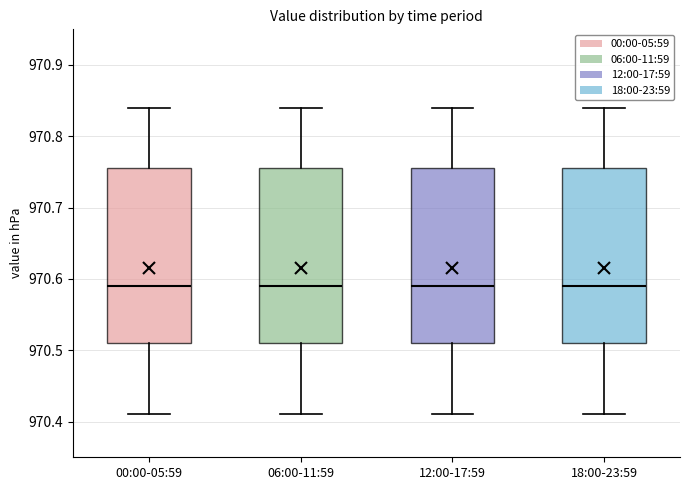

Reading left to right, read every box against the y-axis: the position of its median line, the range the box covers, and the ends of its whiskers. The values are not printed on the chart, so give them approximately, as read against the axis.

00:00-05:59: median 970.59, box 970.51 to 970.76, whiskers 970.41 to 970.84
06:00-11:59: median 970.59, box 970.51 to 970.76, whiskers 970.41 to 970.84
12:00-17:59: median 970.59, box 970.51 to 970.76, whiskers 970.41 to 970.84
18:00-23:59: median 970.59, box 970.51 to 970.76, whiskers 970.41 to 970.84